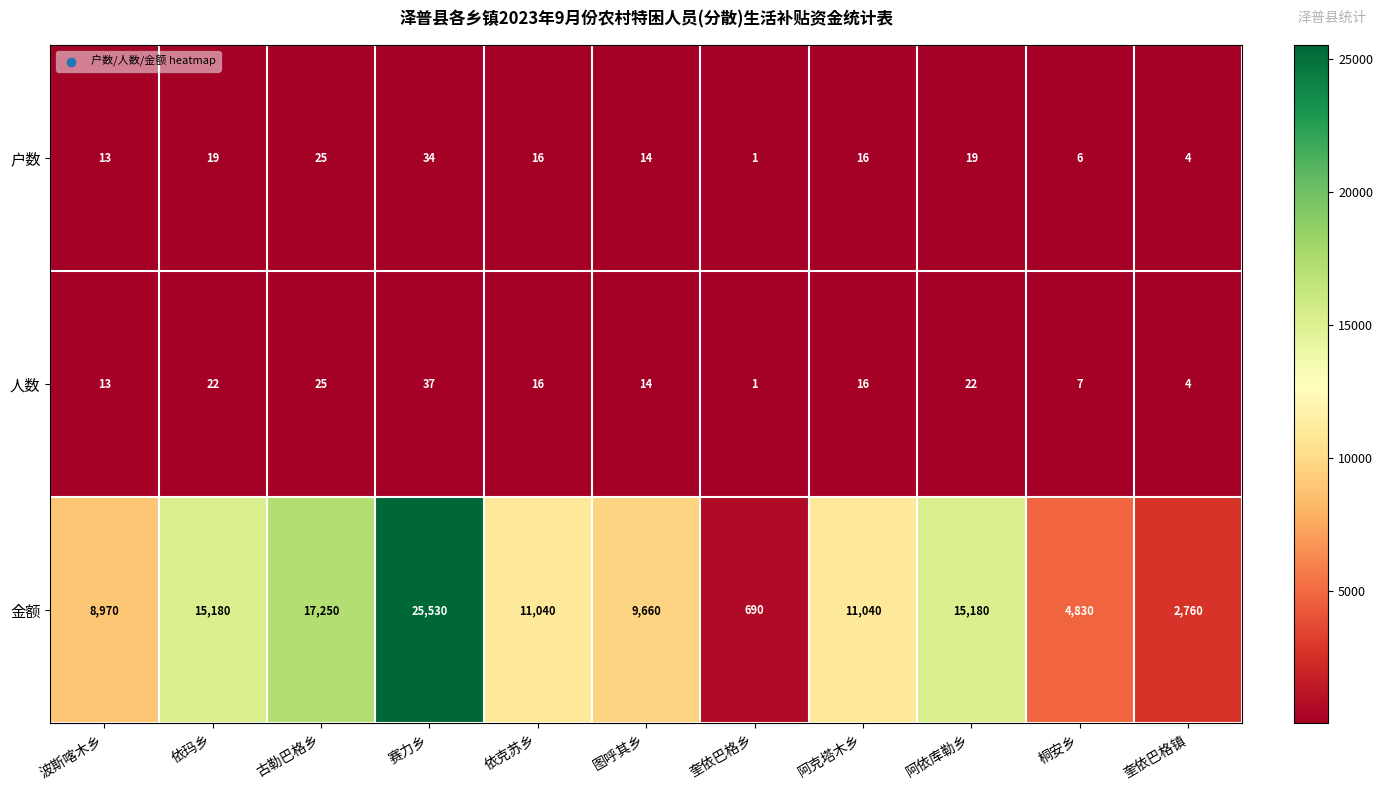

What value does the 户数 series have at 波斯喀木乡, to the nearest 5?

15